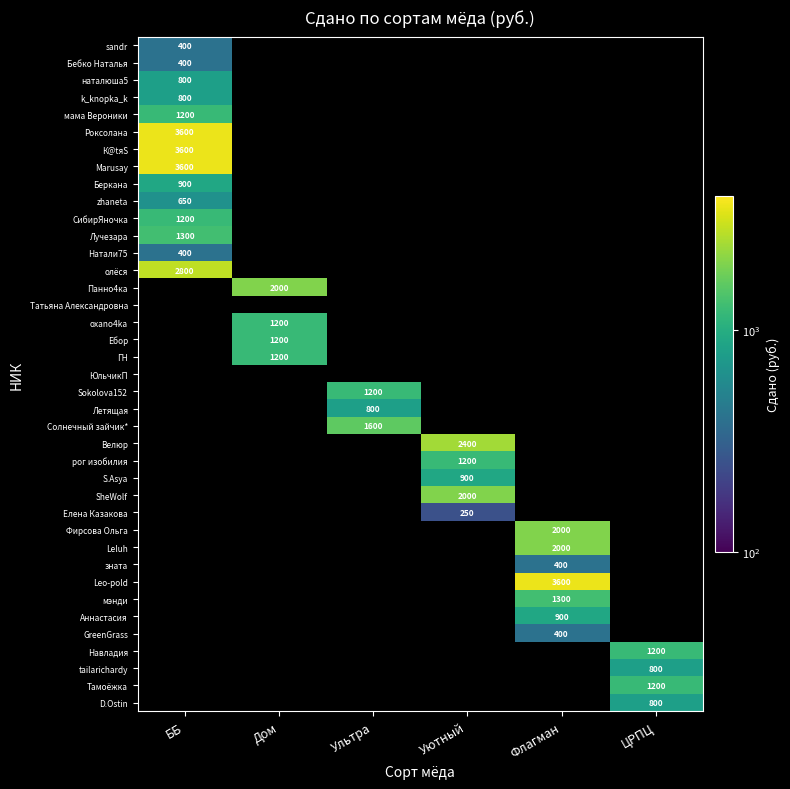

True or false: Елена Казакова has a value of 105 at Уютный.

False